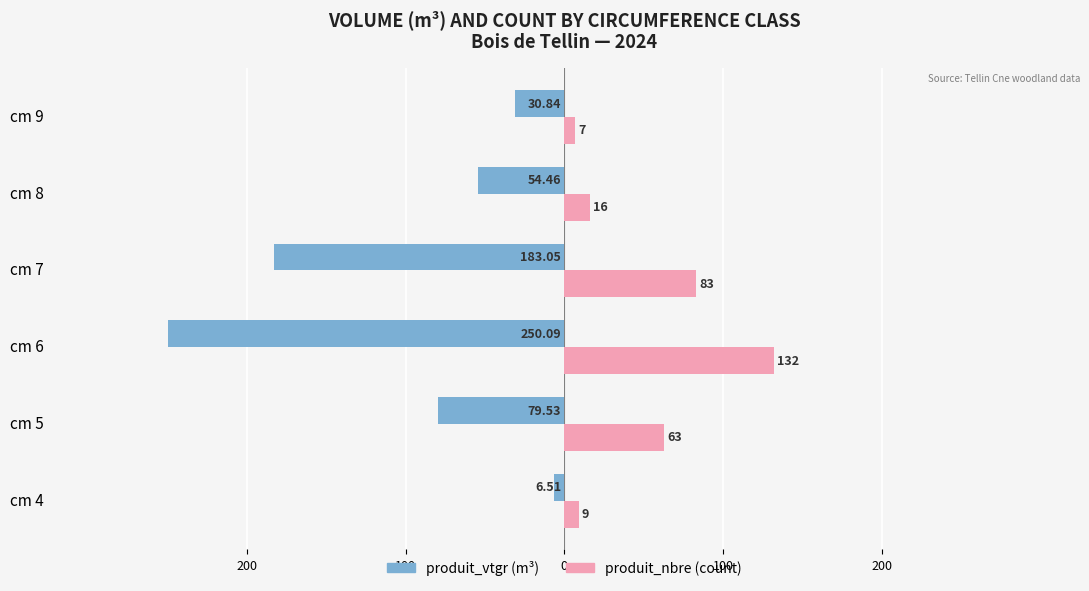

What is the highest value of the produit_nbre (count) series?

132.0